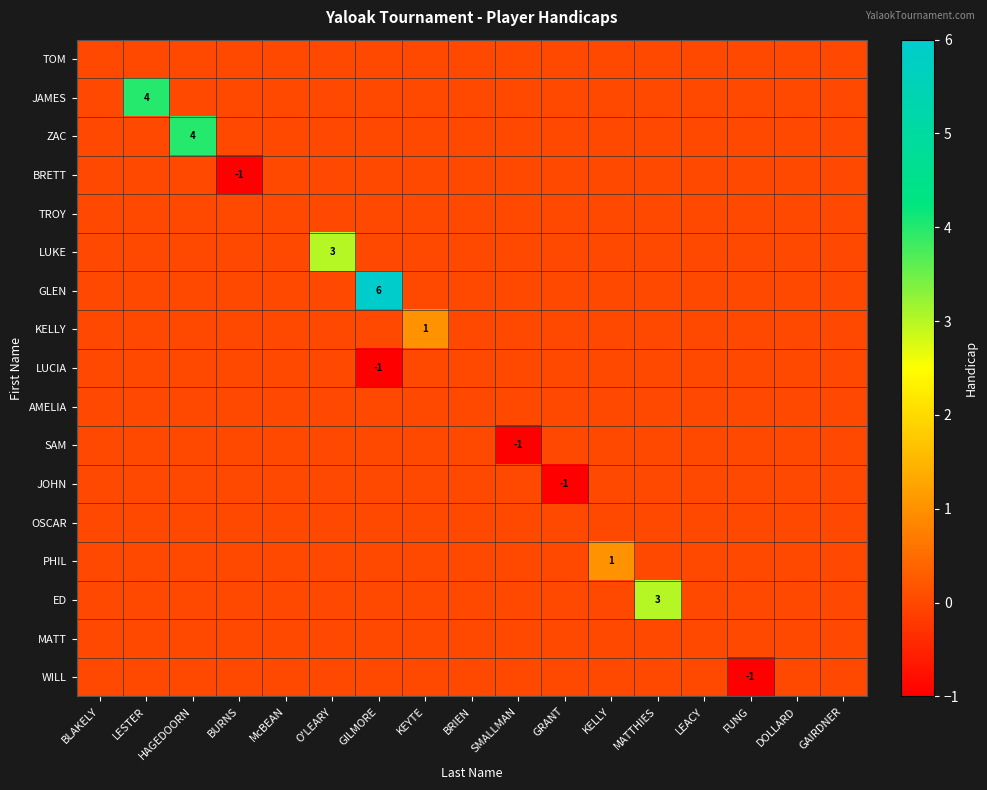

At which category does the chart reach its minimum across all series?

BURNS